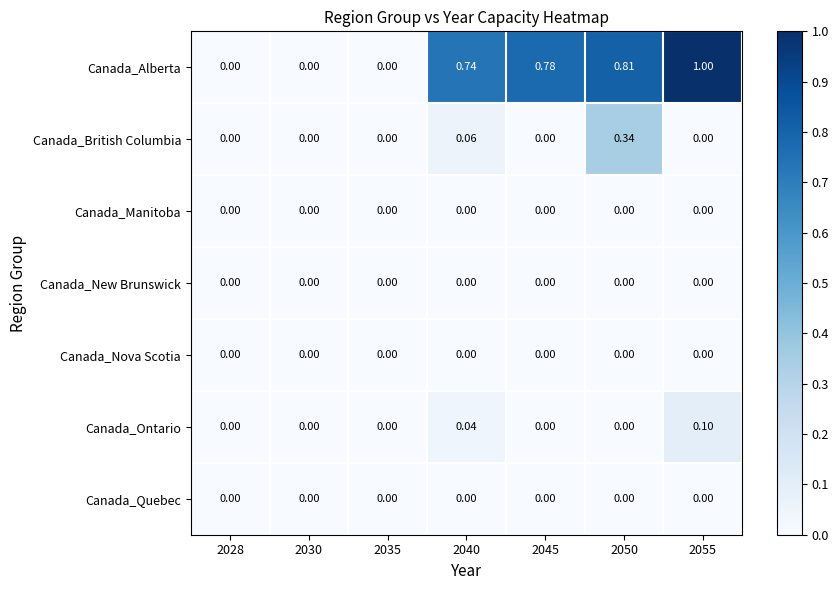

Which series has the largest total across all categories?

Canada_Alberta